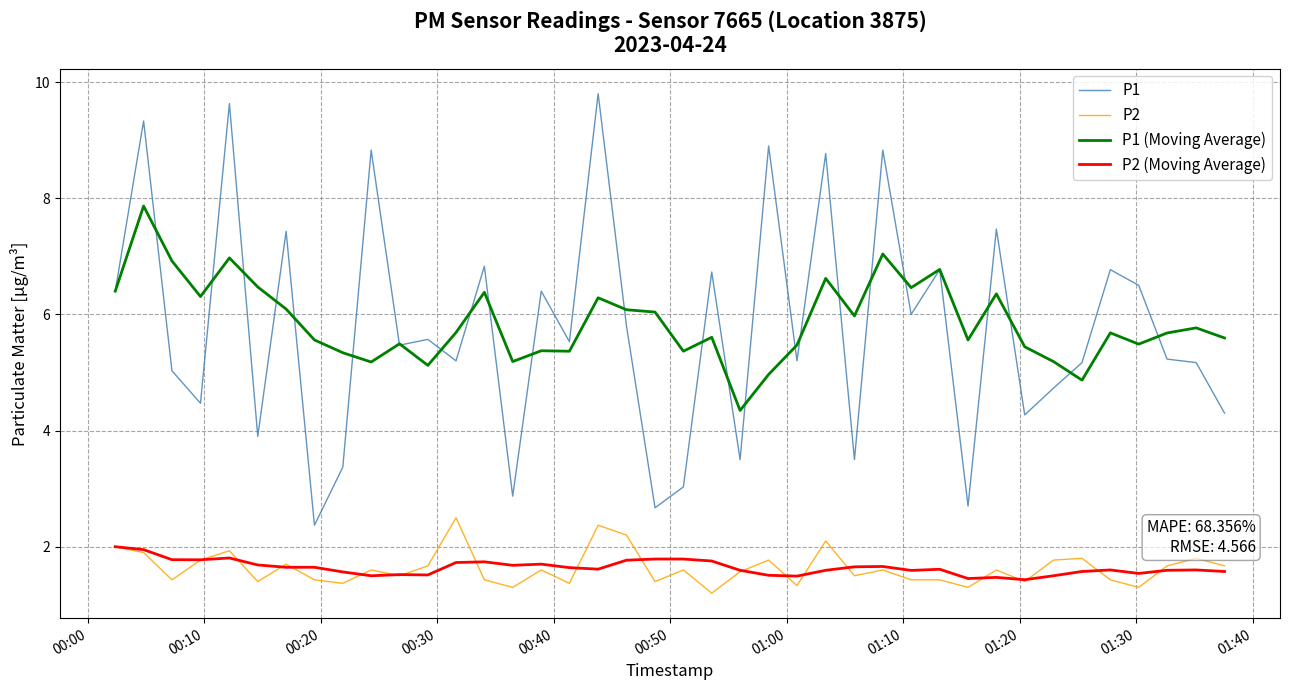

Which series has the largest range (max minus min)?

P1